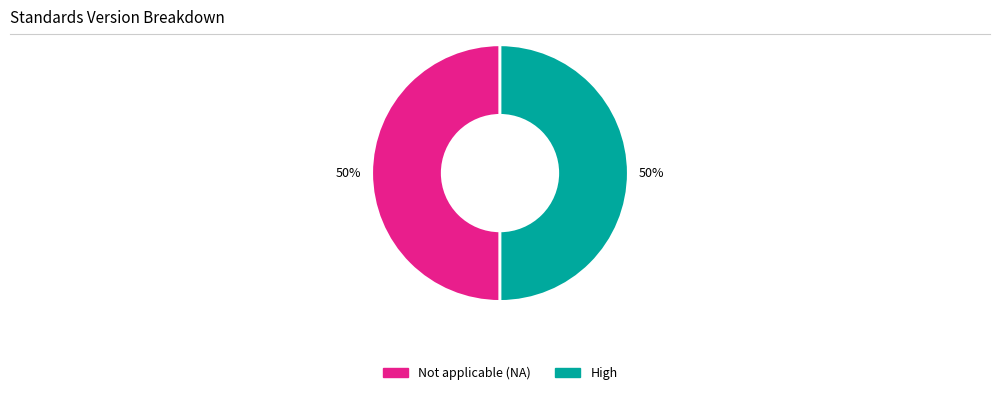

What is the ratio of the value at High to the value at Not applicable (NA)?

1.0